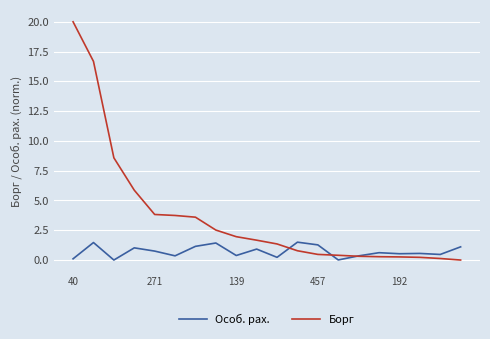

Which series has the largest total across all categories?

Борг